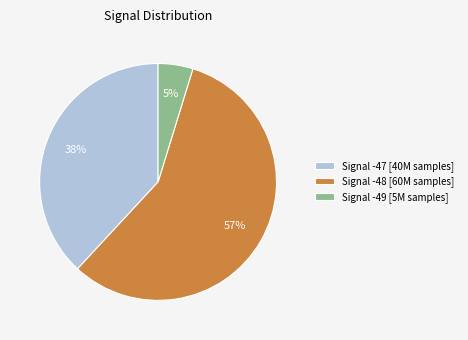

Does Signal -49 [5M samples] account for over 50% of the chart?

No